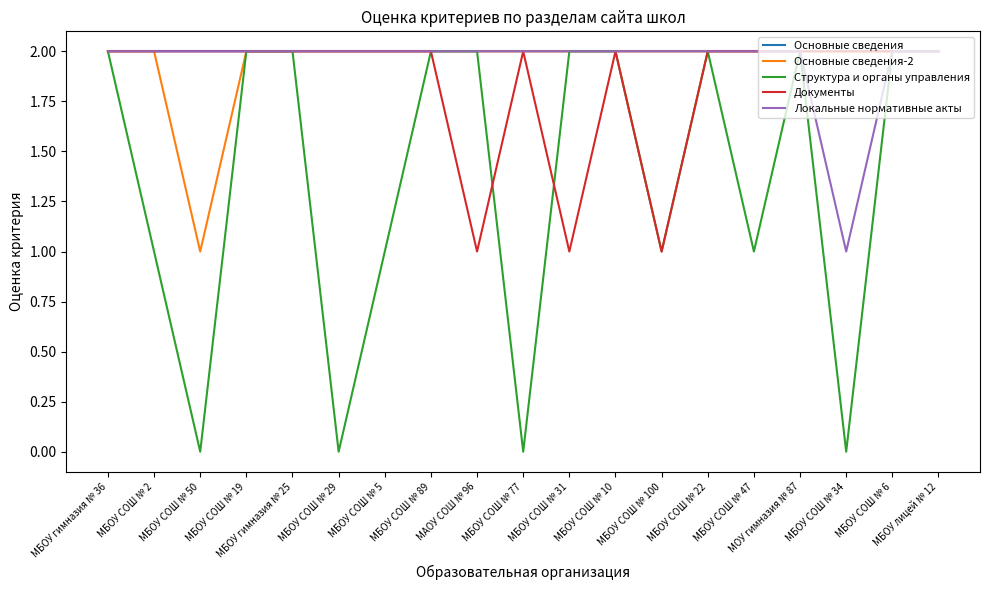

The value of Документы at МОУ гимназия № 87 is 0. True or false?

False